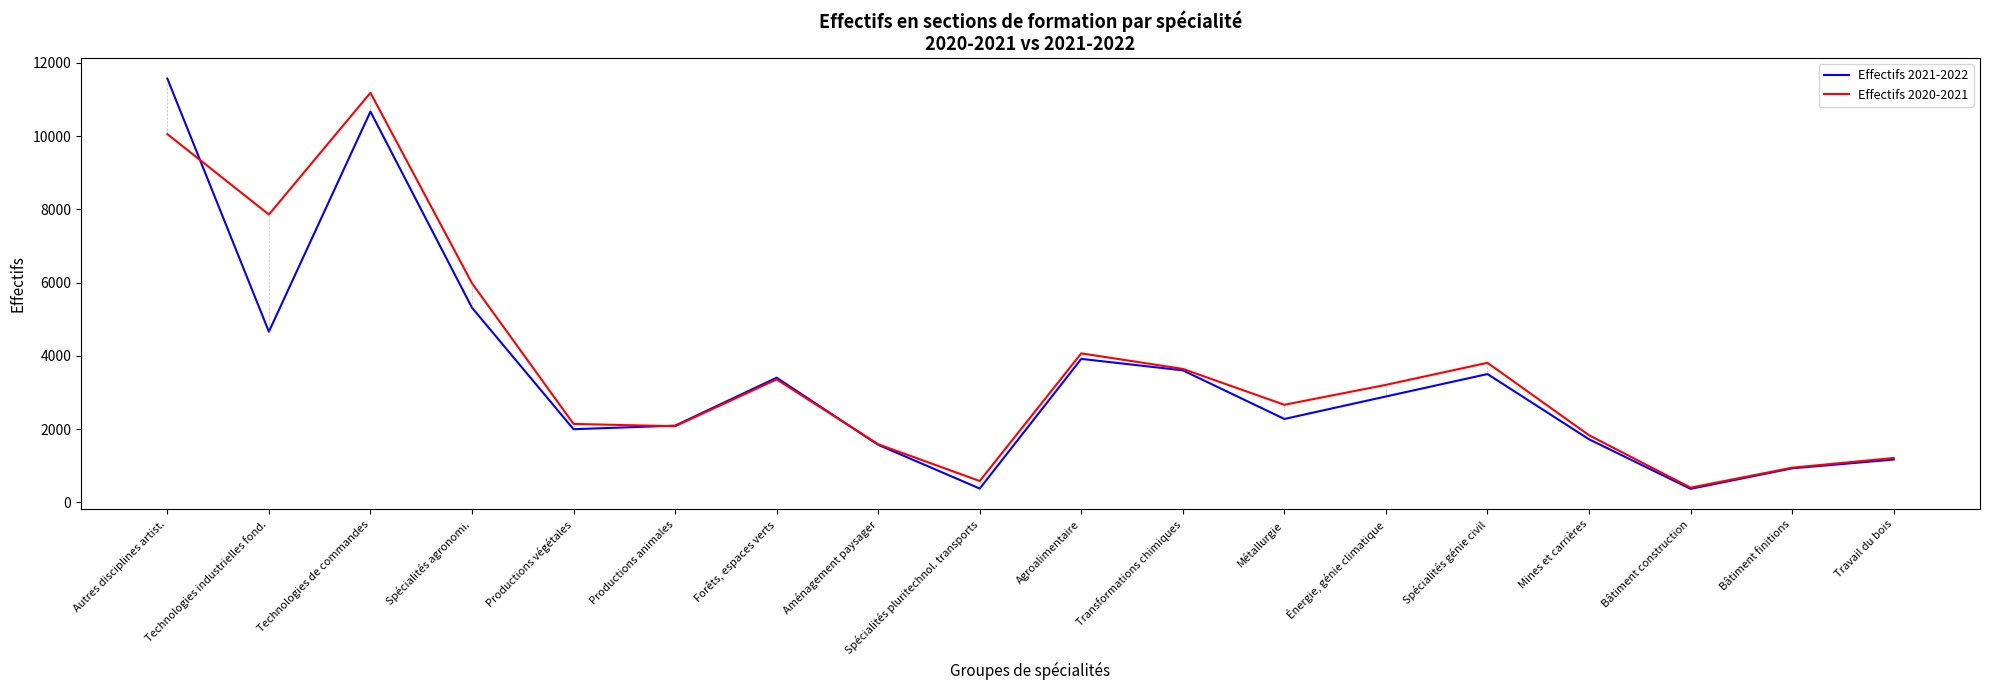

Is this an area chart (filled region under the line)?

No